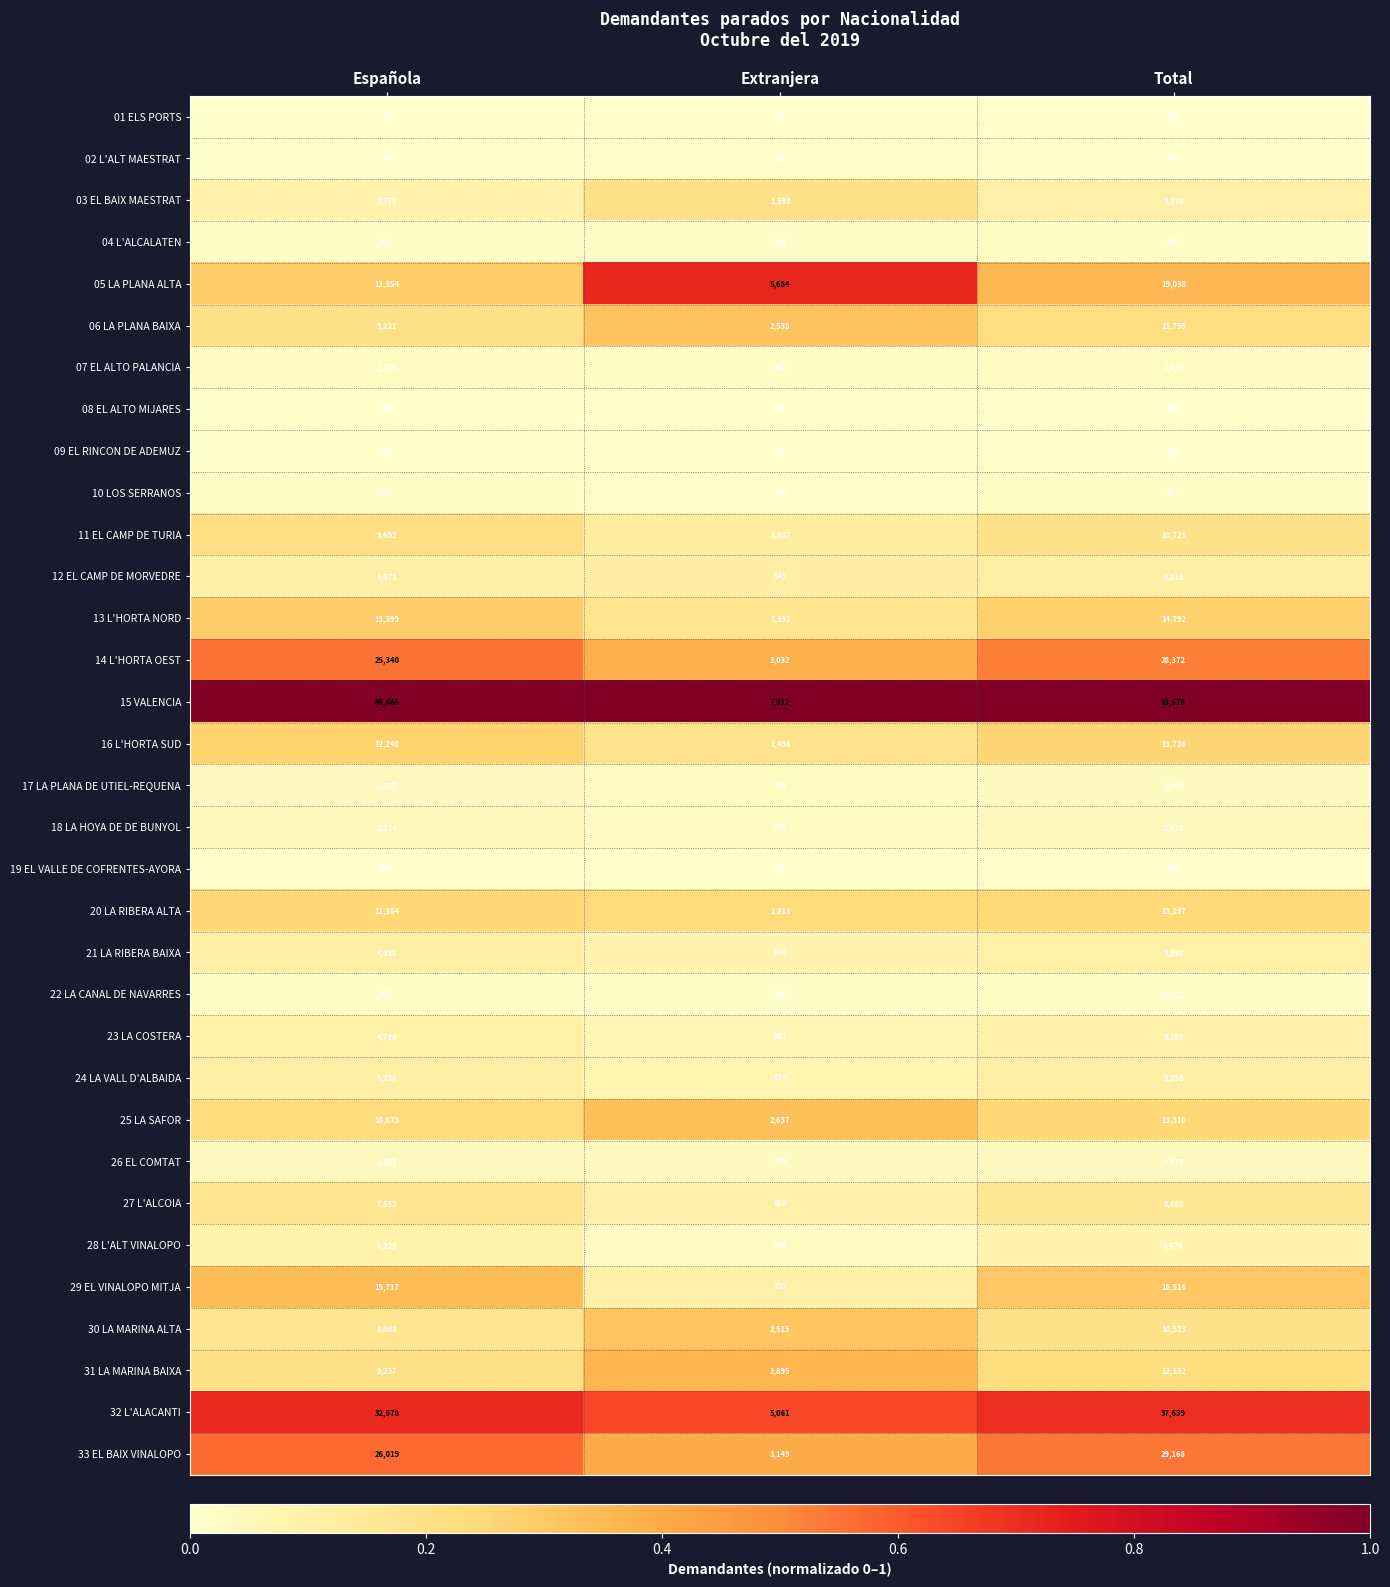

Where is 23 LA COSTERA nearest to the value 2931?

Española